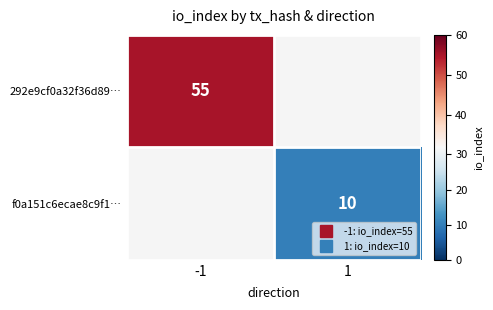

Rank the series at -1 from highest to lowest value.

292e9cf0a32f36d89…, f0a151c6ecae8c9f1…